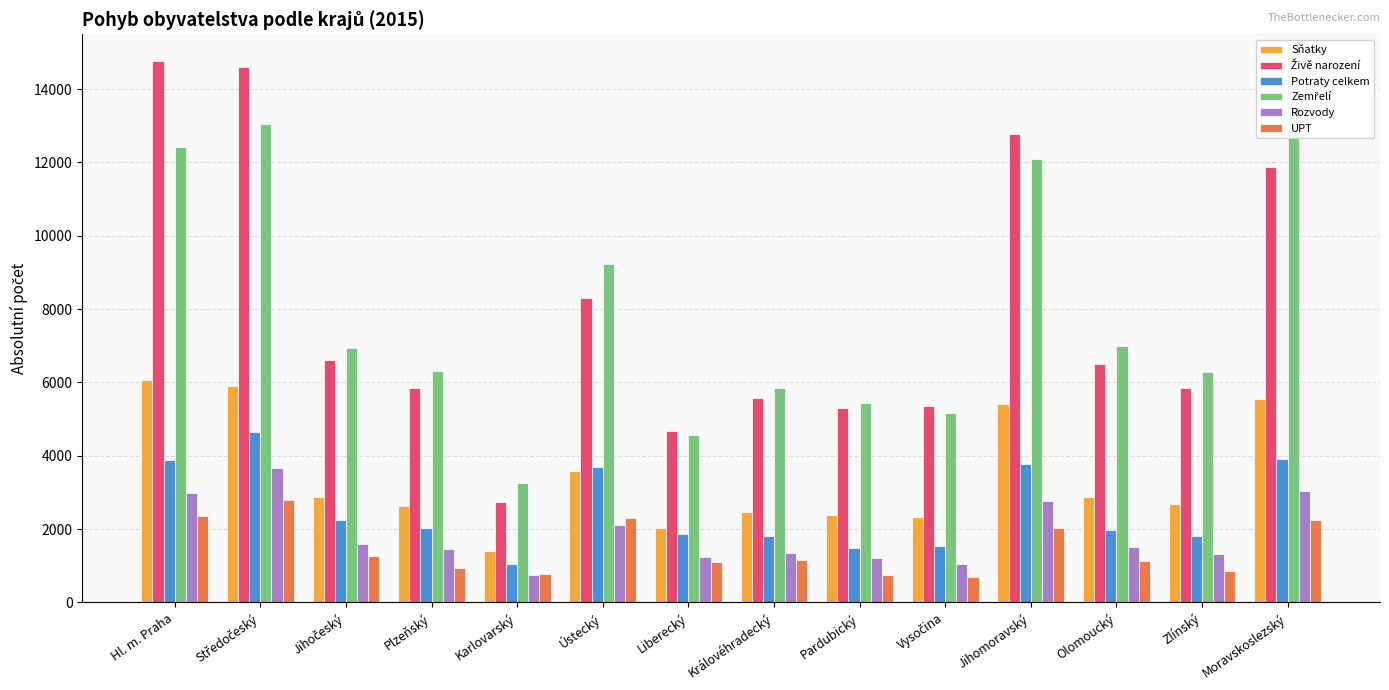

Count the number of categories in the chart.

14